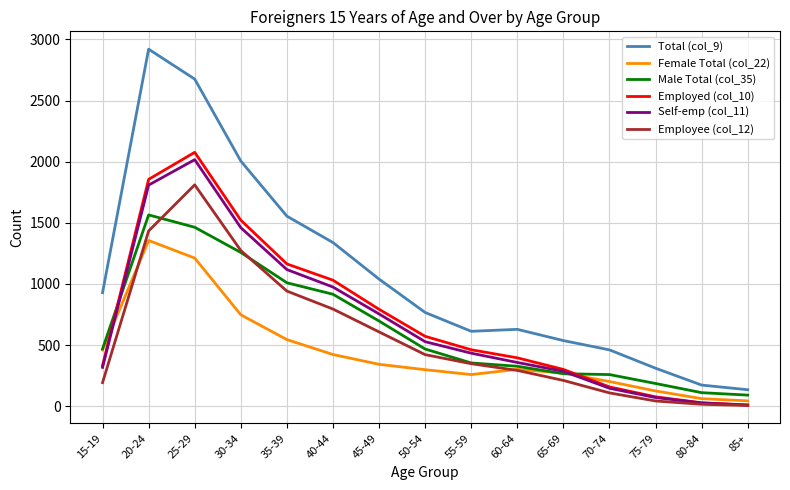

Is the value of Female Total (col_22) at 45-49 greater than the value of Total (col_9) at 25-29?

No